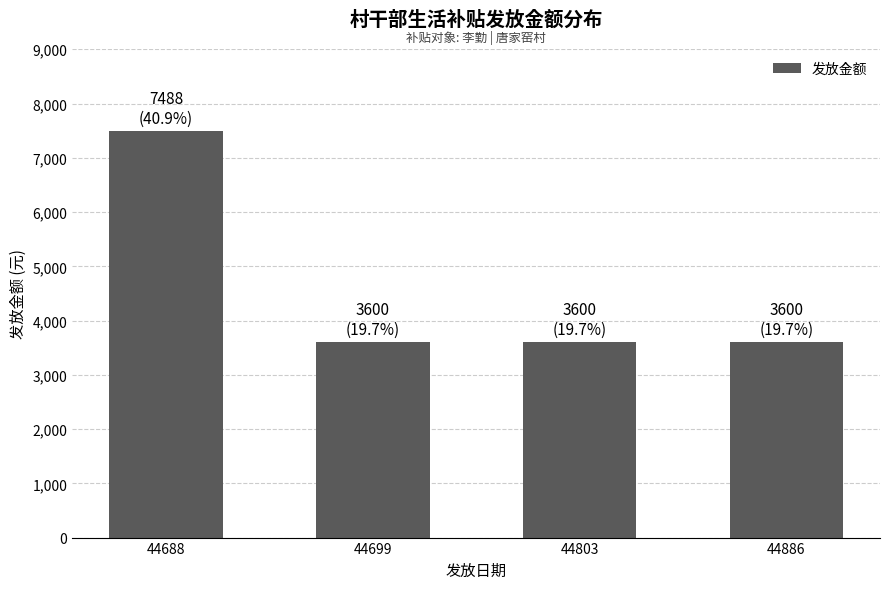

Is it true that the value at 44886 is 3600?

True